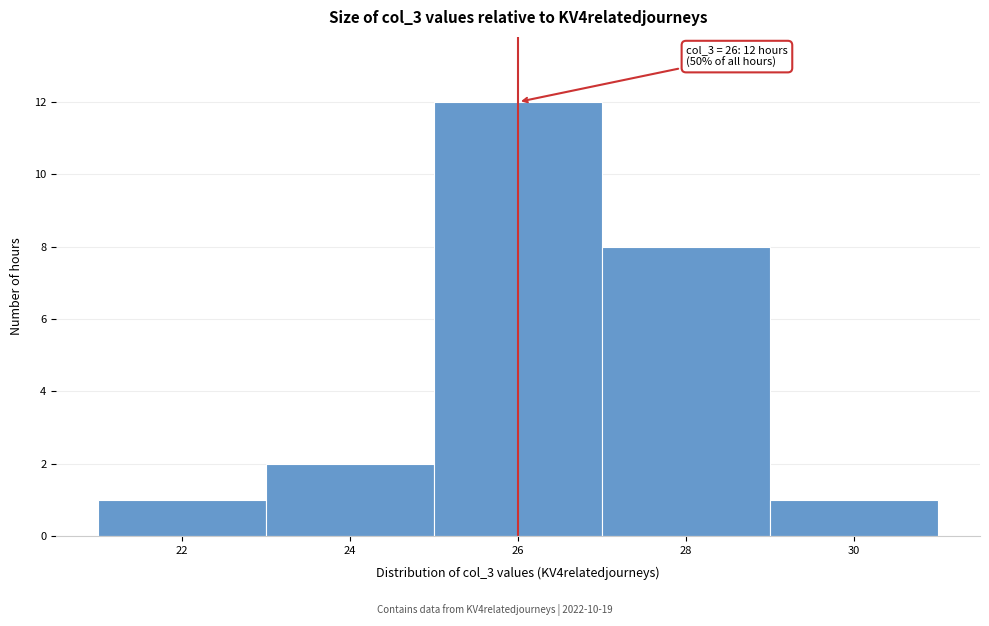

Which range on the x-axis has the tallest bar?

25 to 27